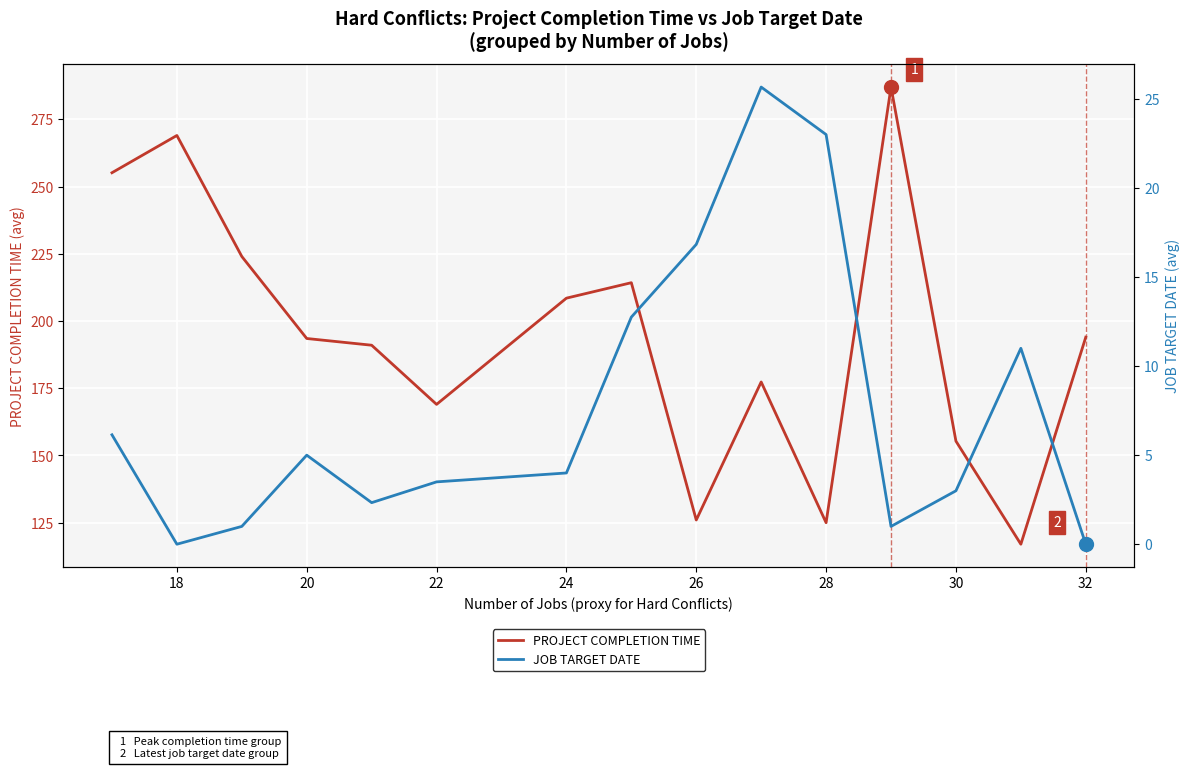

What is the maximum value for PROJECT COMPLETION TIME?

287.0